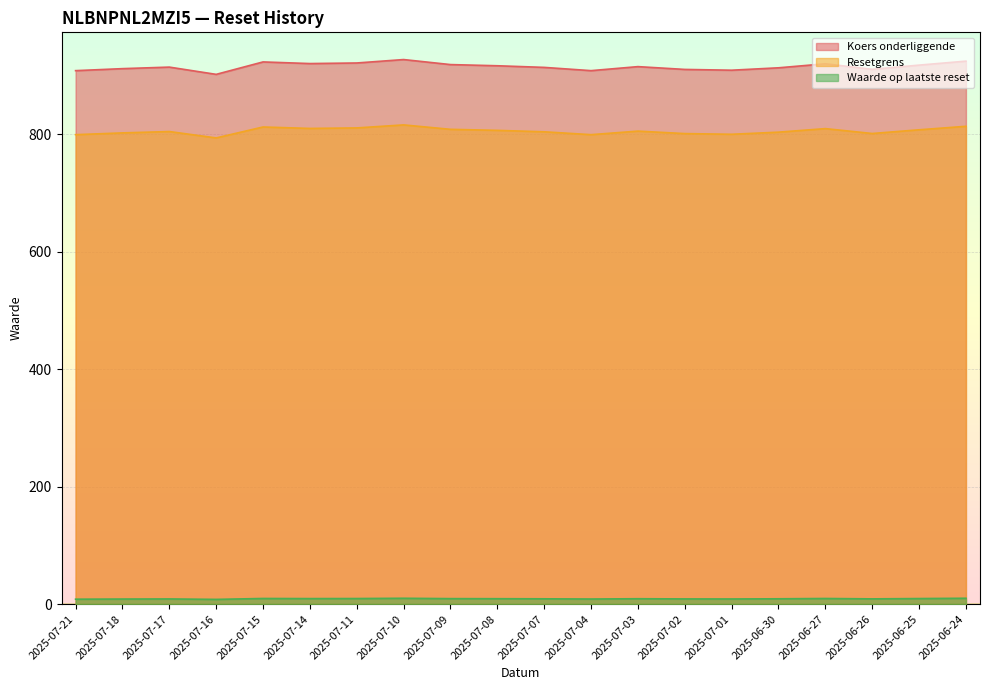

Rank the series by their maximum value, from highest to lowest.

Koers onderliggende, Resetgrens, Waarde op laatste reset